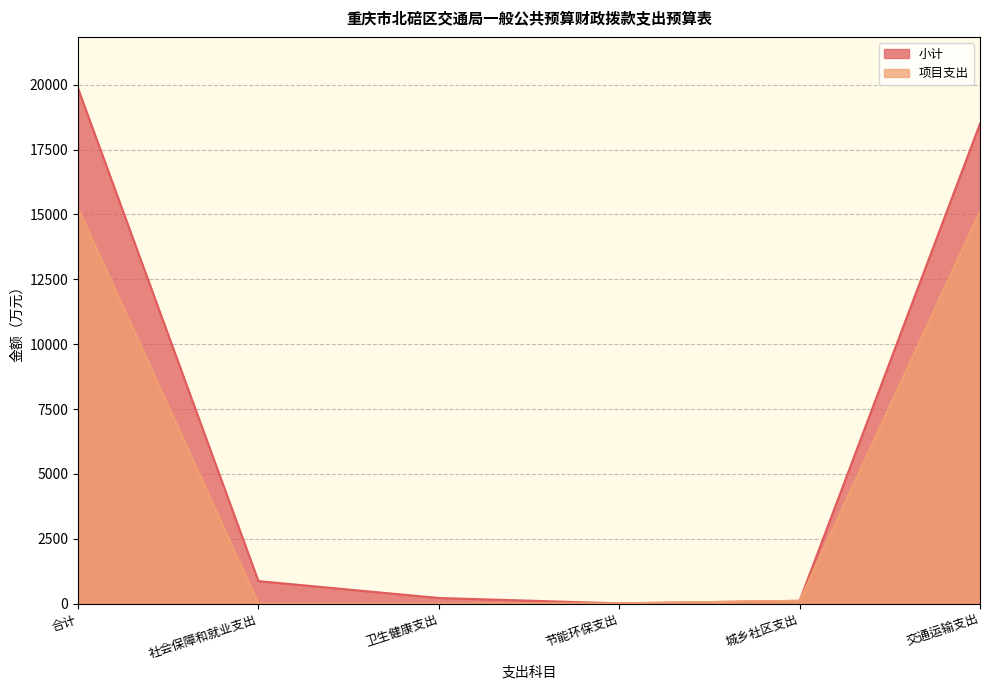

What is the difference between the 项目支出 values at 城乡社区支出 and 节能环保支出?

98.6